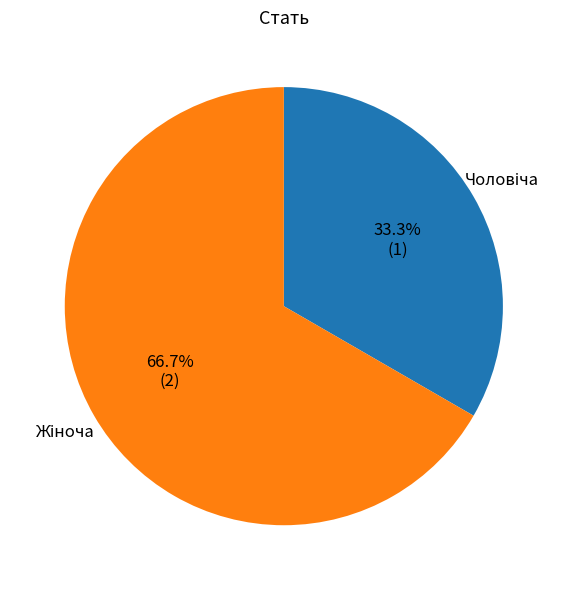

To the nearest percent, what percentage of the pie is Жіноча?

67%